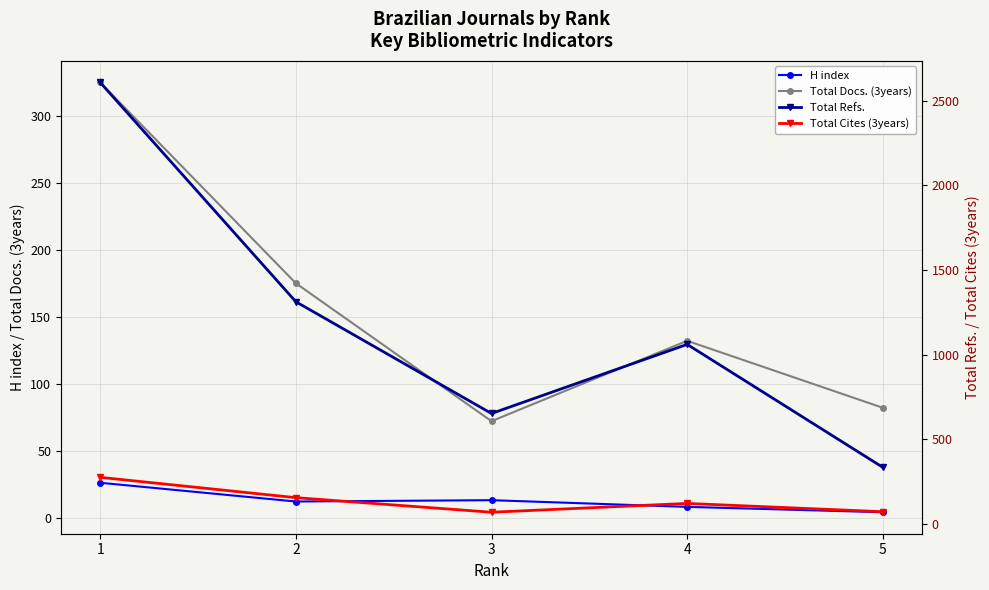

True or false: Total Docs. (3years) and Total Cites (3years) cross at least once.

False